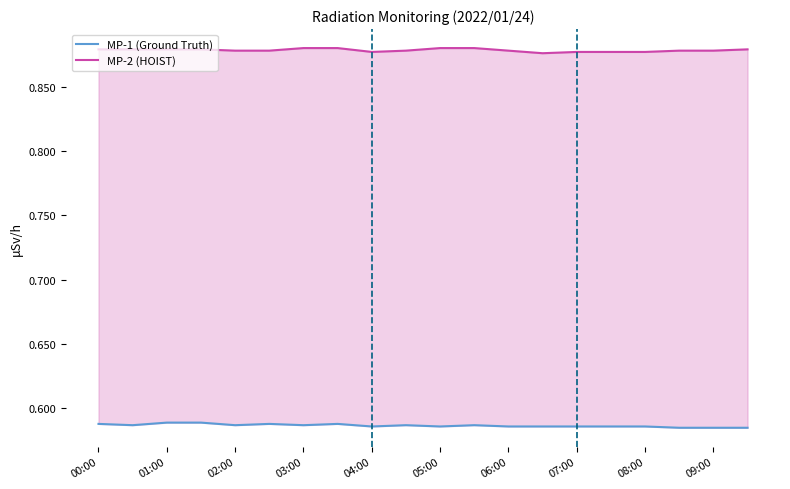

Which series has the widest spread of values?

MP-1 (Ground Truth)